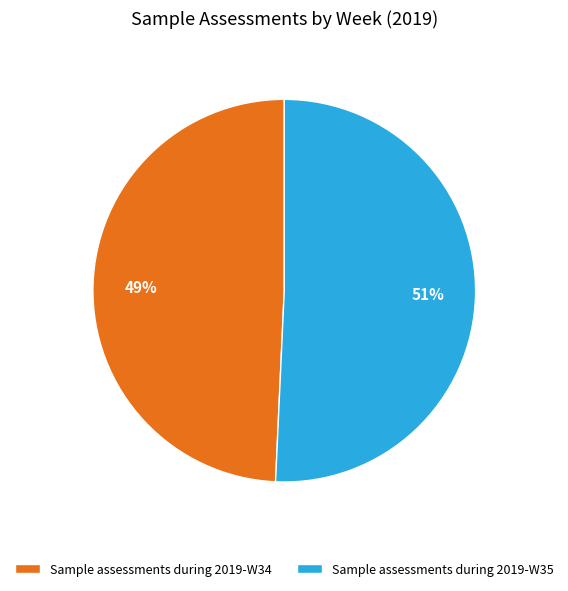

What percentage is the Sample assessments during 2019-W35 slice, to the nearest percent?

51%